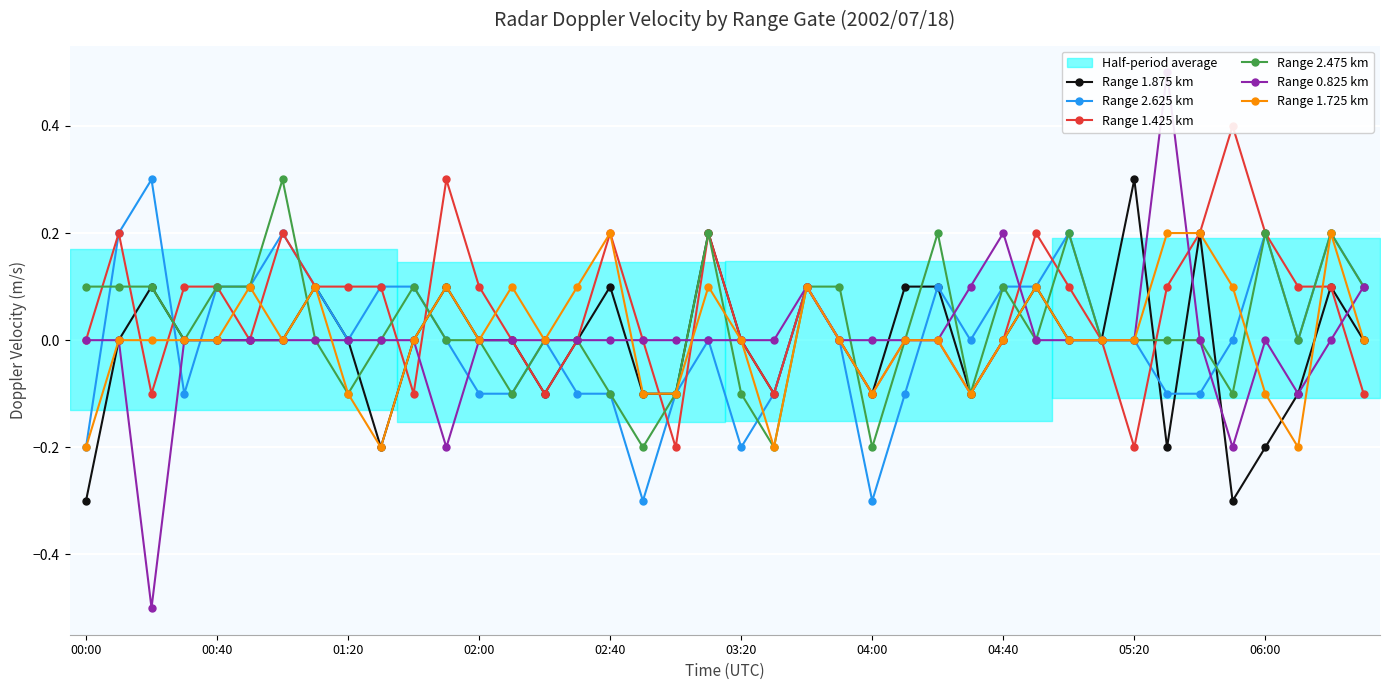

Rank the series by their maximum value, from lowest to highest.

Range 1.725 km, Range 1.875 km, Range 2.625 km, Range 2.475 km, Range 1.425 km, Range 0.825 km